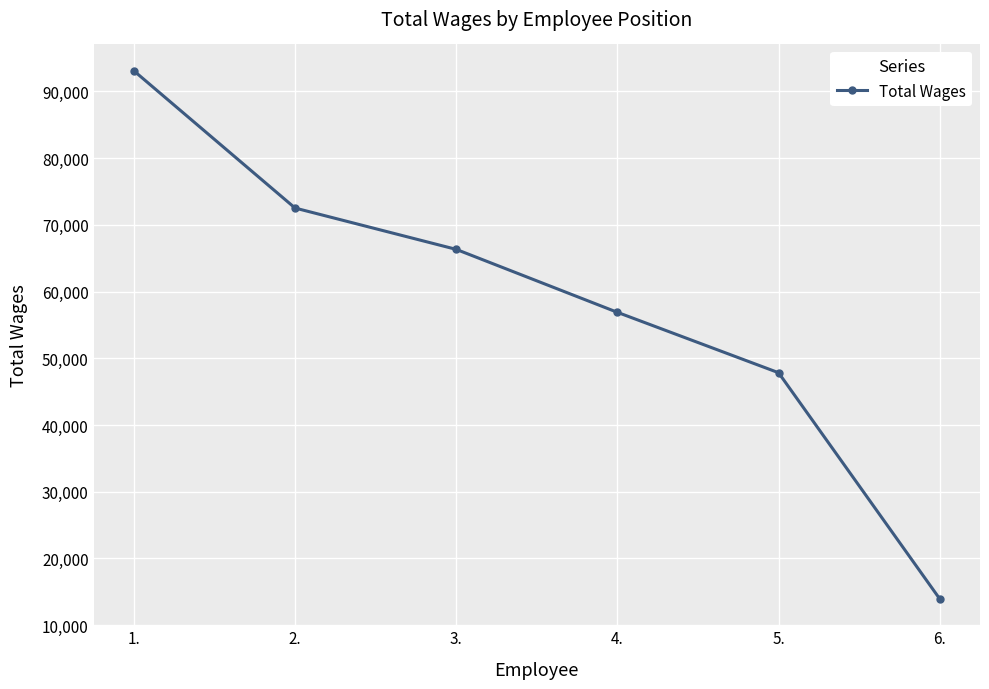

How many lines are shown in the chart?

1